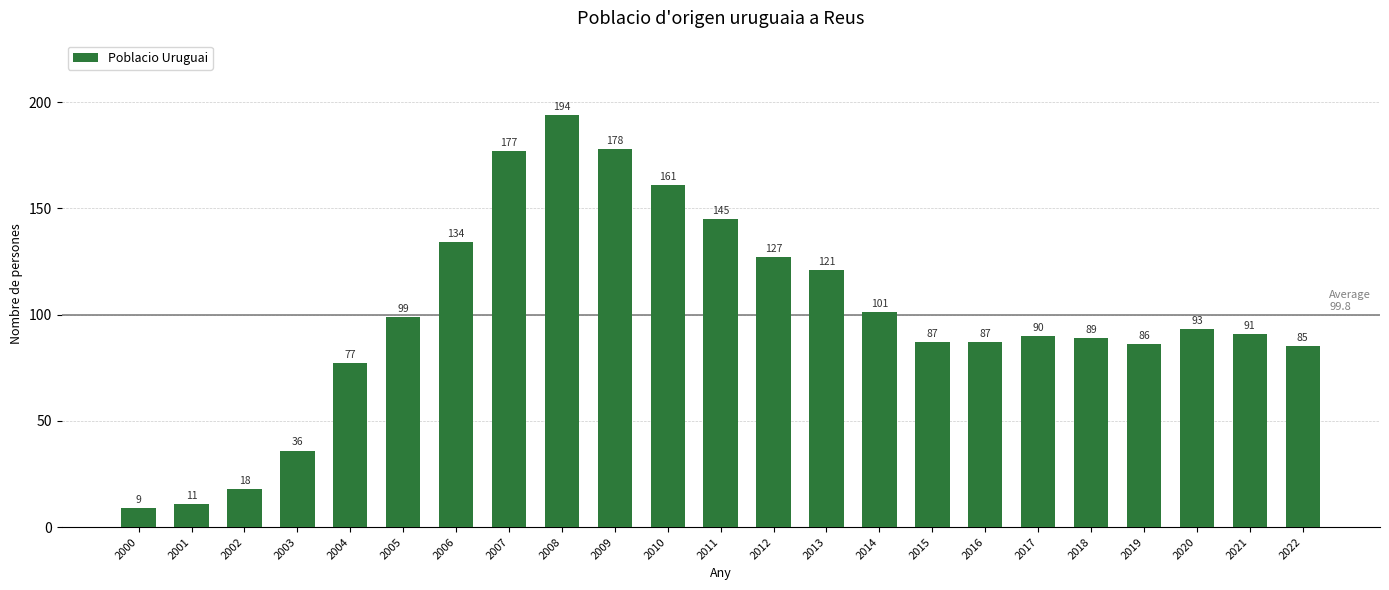

What is the change in value from 2000 to 2011?

+136